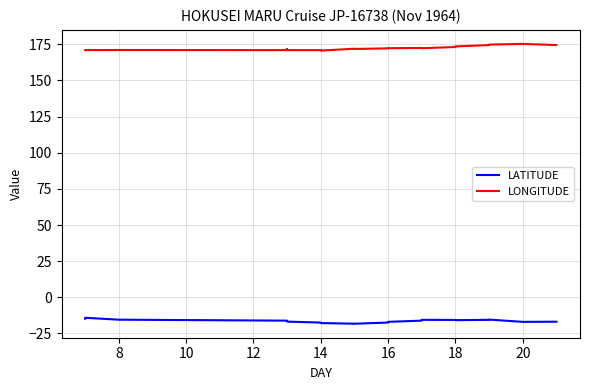

How many values in the LONGITUDE series exceed 172?

10